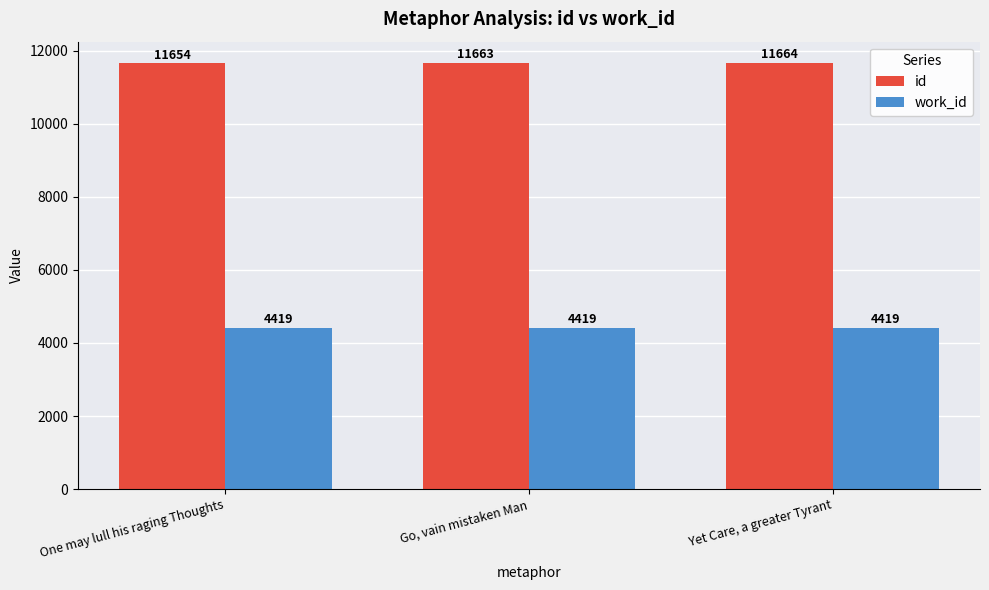

Is it true that work_id equals 4419 at Yet Care, a greater Tyrant?

True